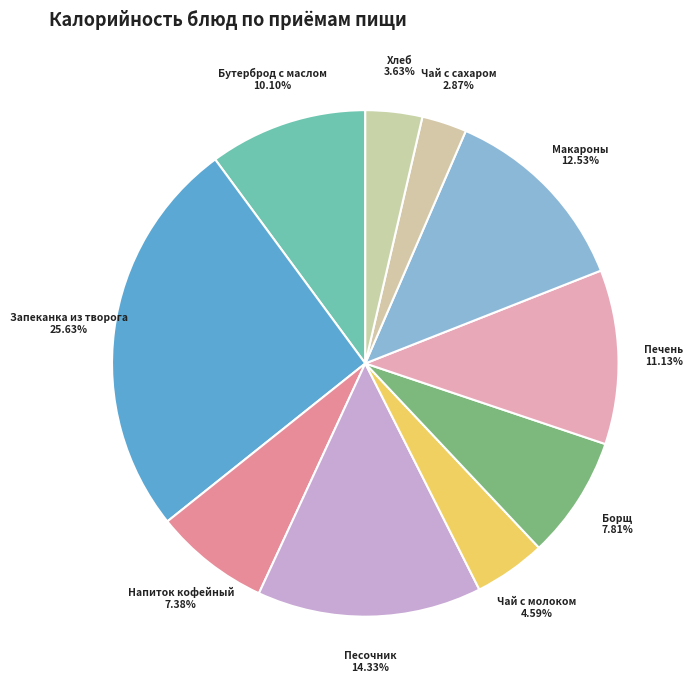

Is there any slice that represents more than half of the pie?

No